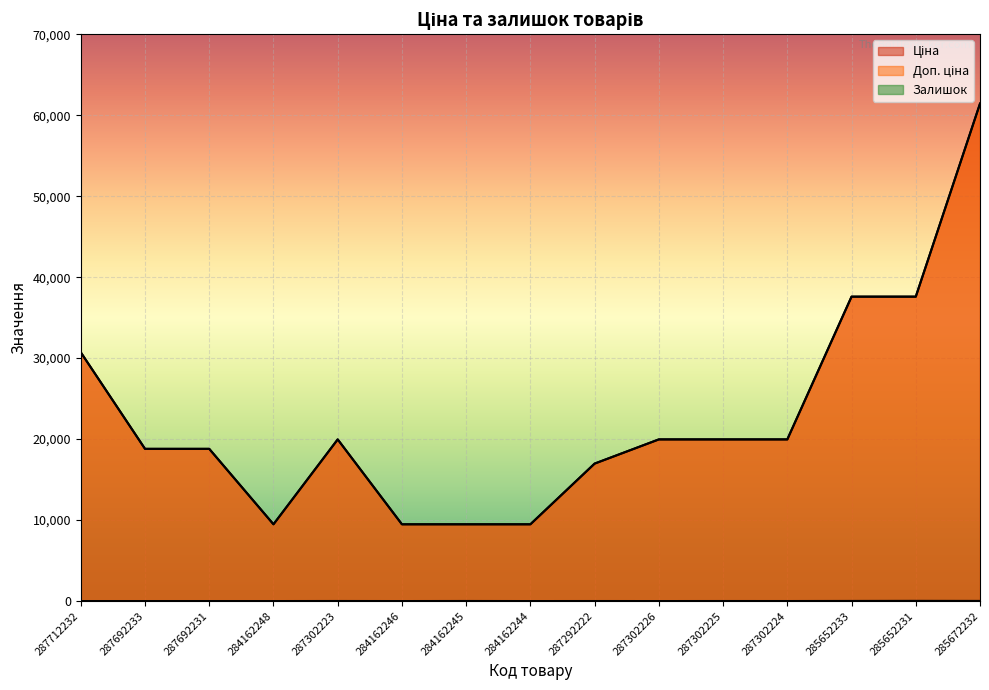

Which category has the lowest value across all series?

287712232